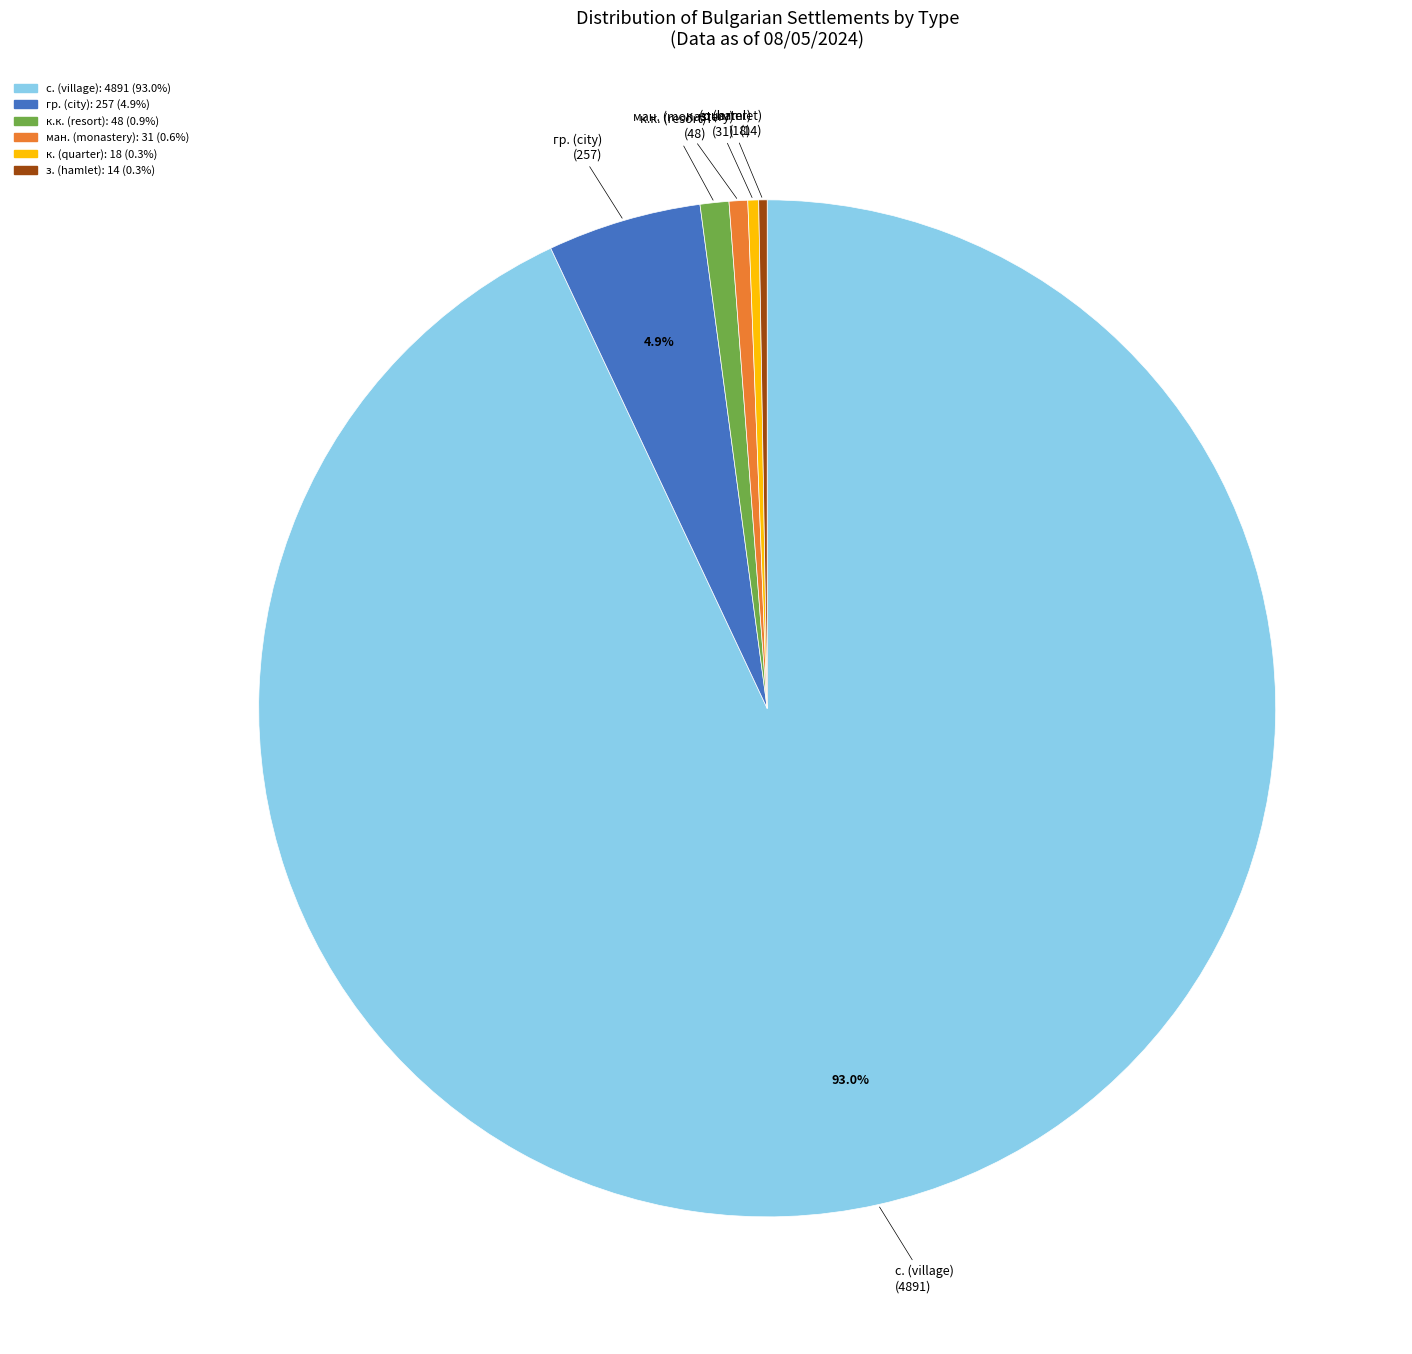

Is the sum of с. (village) and к.к. (resort) greater than half?

Yes